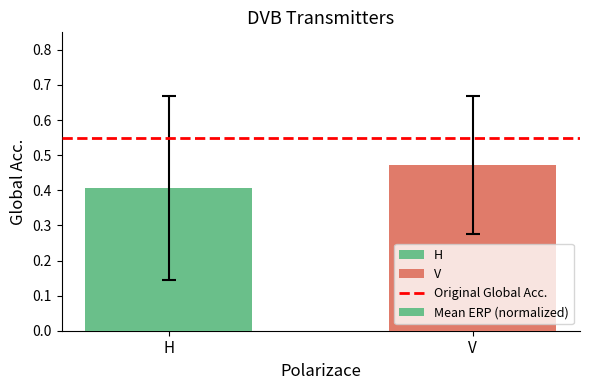

True or false: the data shows 0.2 at H.

False